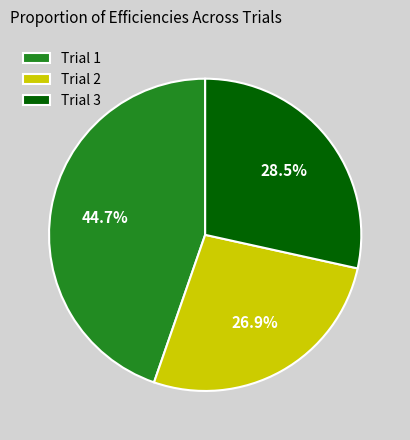

To the nearest percent, what portion does Trial 1 represent?

45%